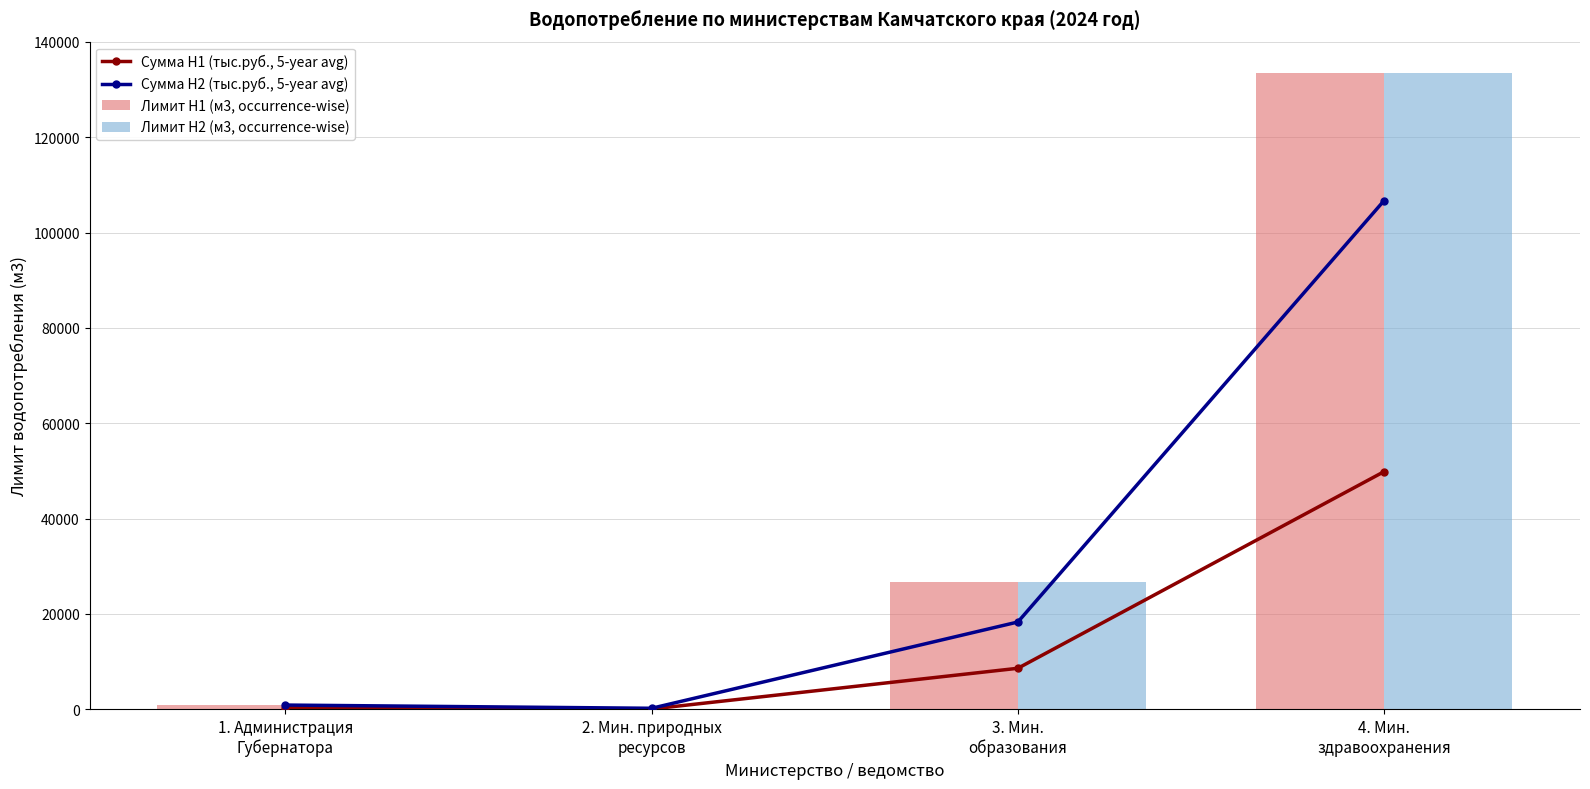

Is it true that Сумма H1 (тыс.руб., 5-year avg) equals 11726.9 at 3. Мин.
образования?

False